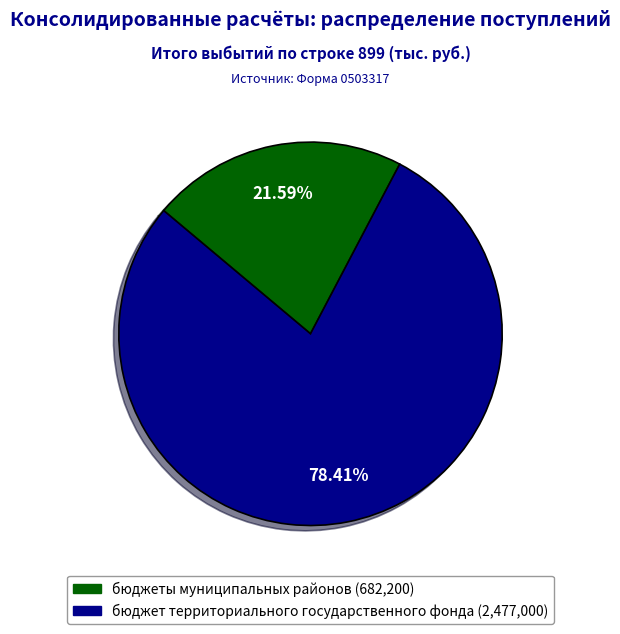

Count the number of slices in the pie.

2